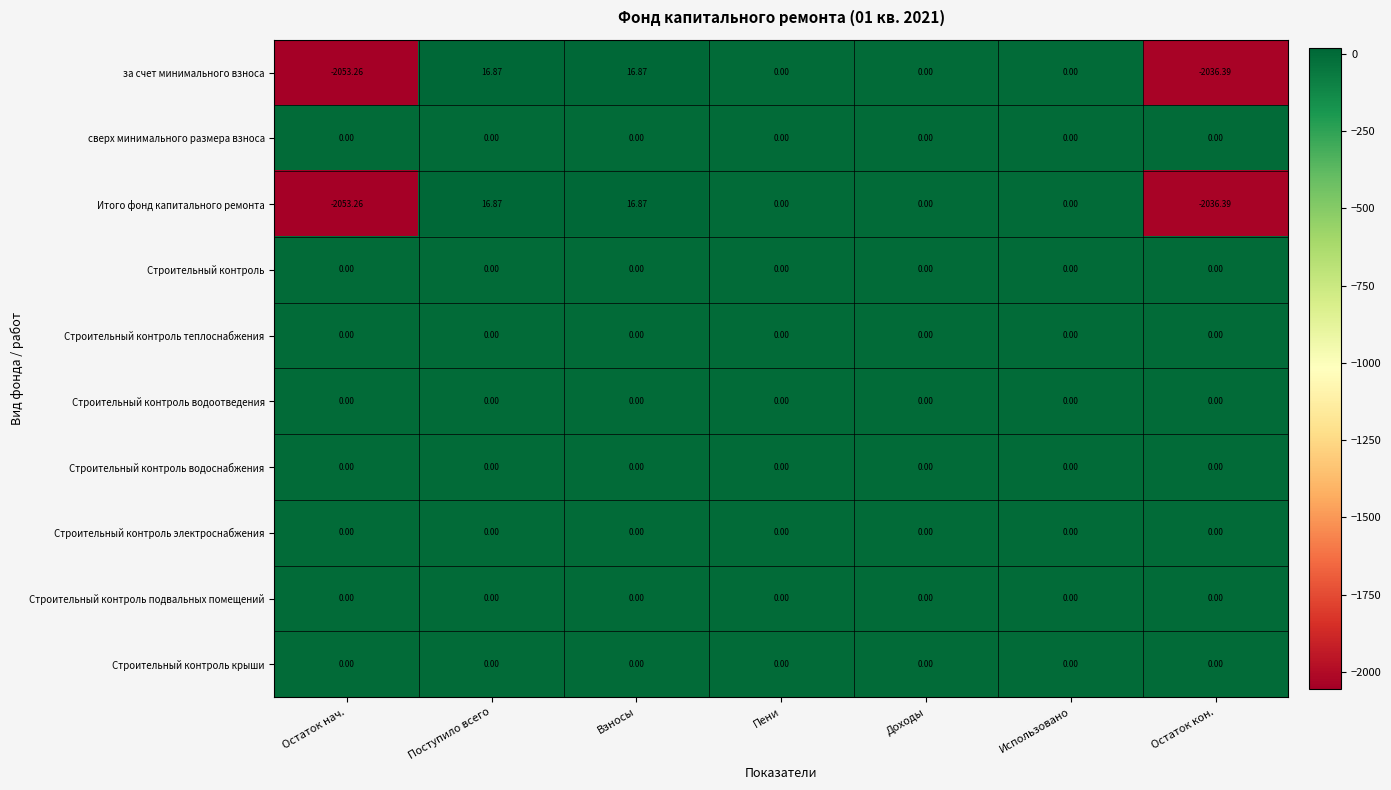

Between Остаток нач. and Остаток кон., which series saw the biggest shift?

за счет минимального взноса